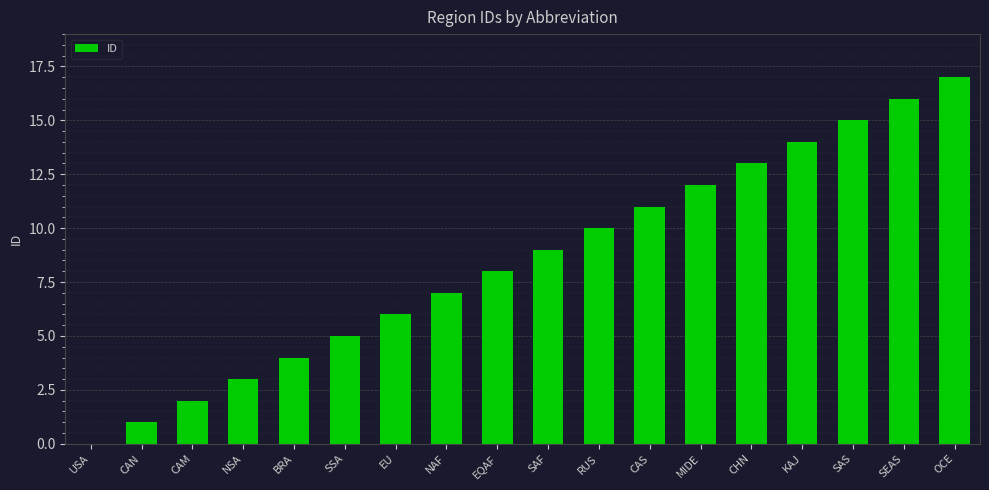

Reading right to left, extract all data points from this chart.

OCE=17	SEAS=16	SAS=15	KAJ=14	CHN=13	MIDE=12	CAS=11	RUS=10	SAF=9	EQAF=8	NAF=7	EU=6	SSA=5	BRA=4	NSA=3	CAM=2	CAN=1	USA=0